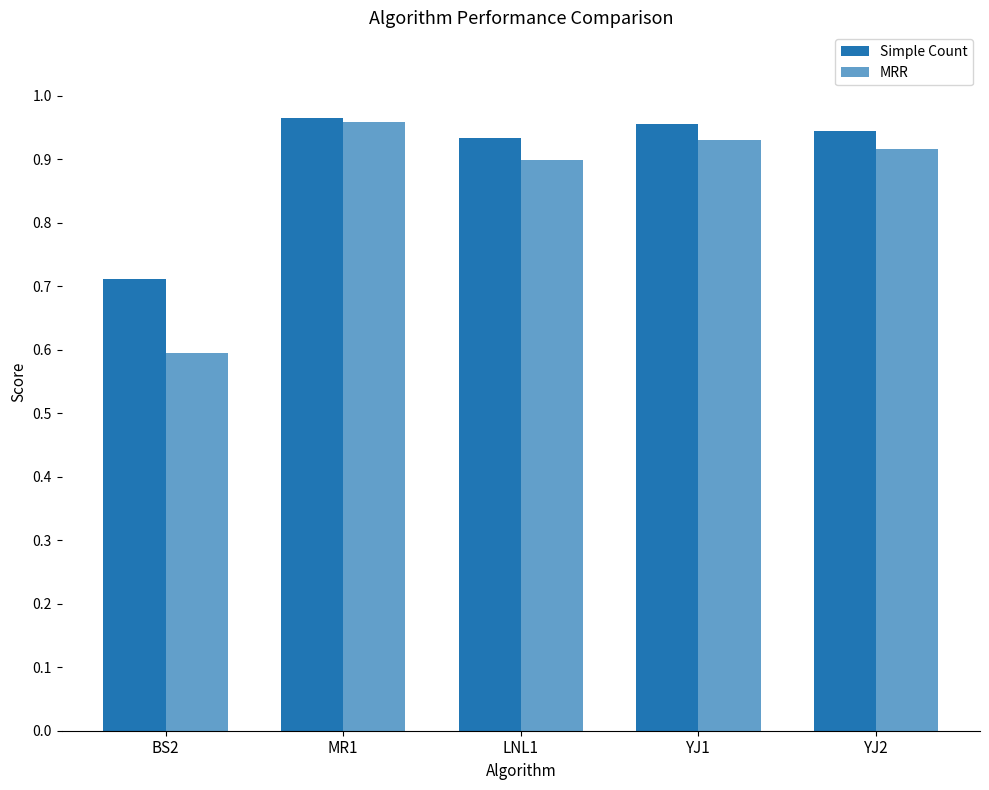

Read the Simple Count value at MR1.

1.0